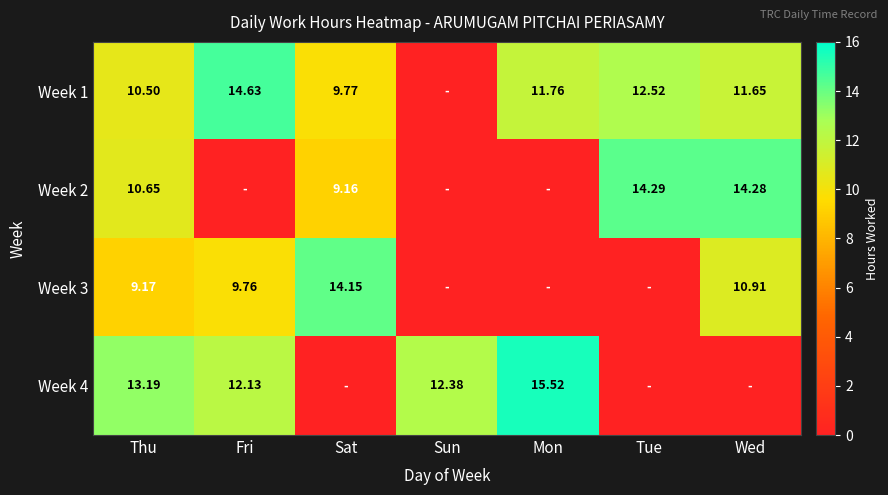

How many data points in Week 1 are less than 11?

3